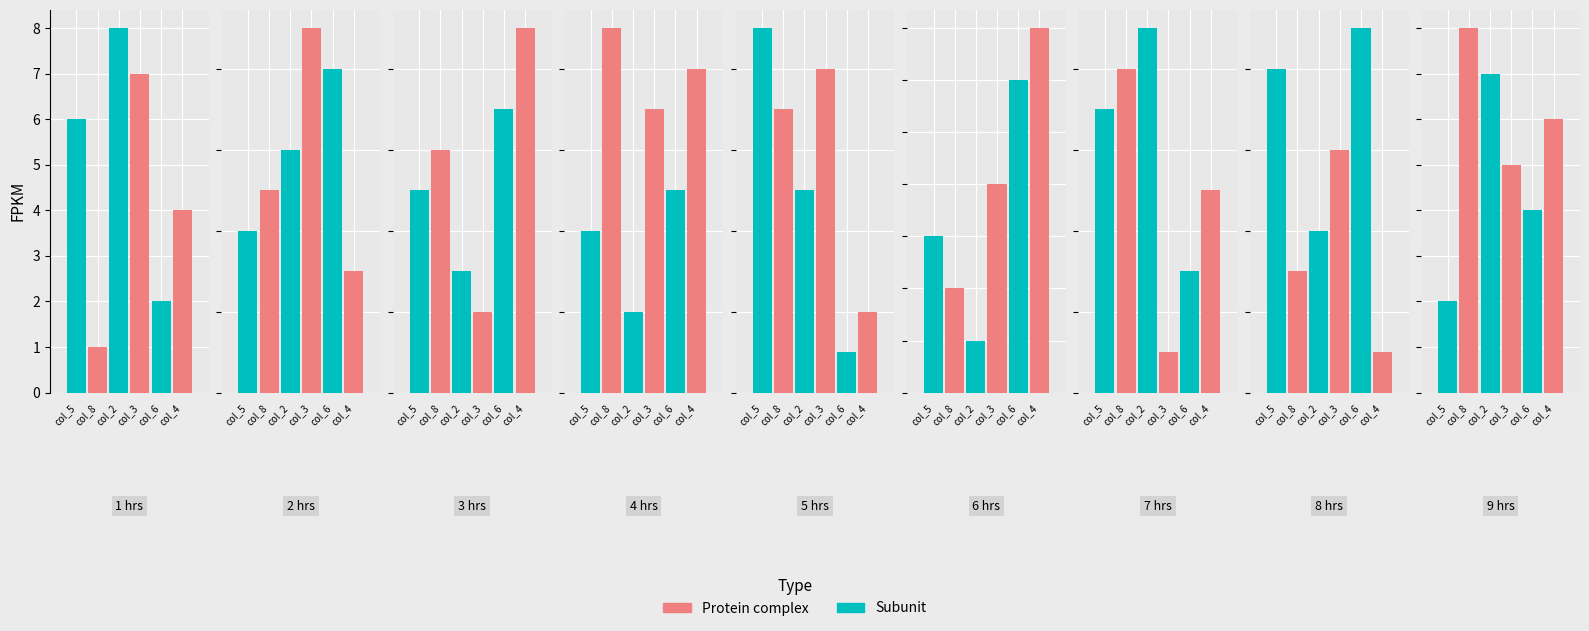

At how many categories does at least one series exceed 6?

9